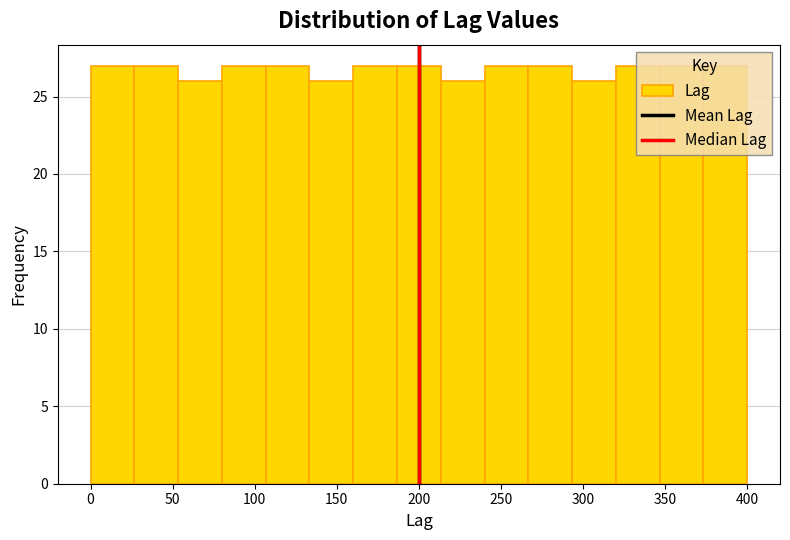

Reading left to right, transcribe this chart: for each bar, give the range it covers on the x-axis and its height. Neither the bar edges nor the heights are printed on the chart, so give them approximately, as read against the axes.

0 to 25: 27
25 to 55: 27
55 to 80: 26
80 to 105: 27
105 to 135: 27
135 to 160: 26
160 to 185: 27
185 to 215: 27
215 to 240: 26
240 to 265: 27
265 to 295: 27
295 to 320: 26
320 to 345: 27
345 to 375: 27
375 to 400: 27